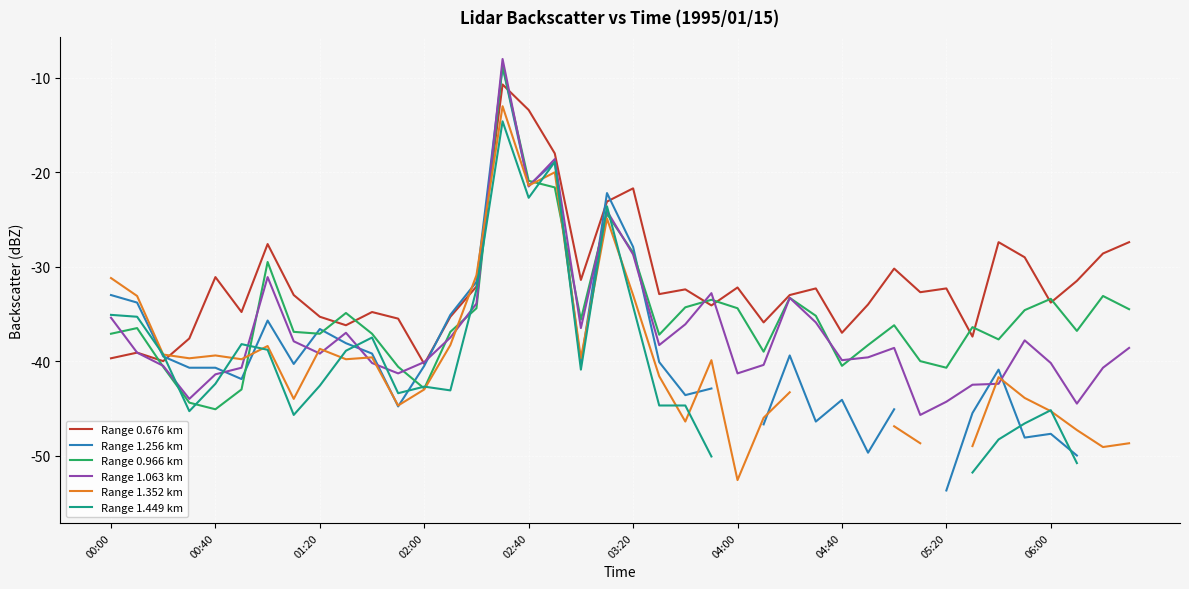

What is the highest value of the Range 0.966 km series?

-8.7